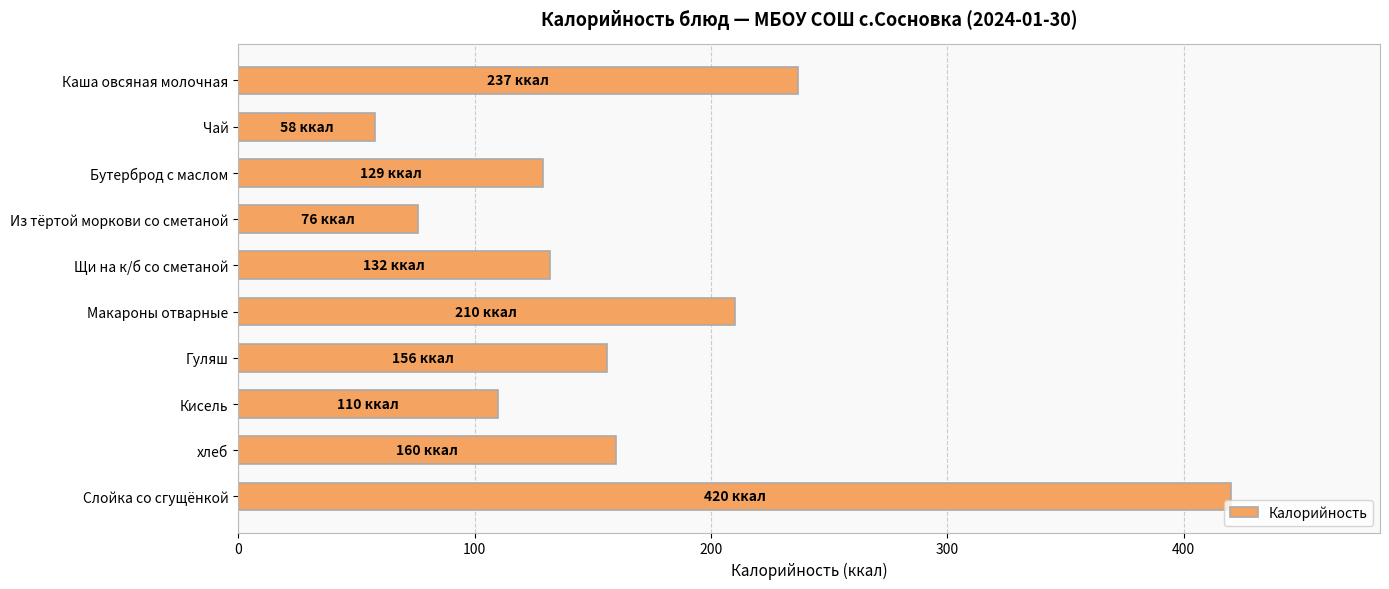

What is the value of the 8th bar from the top?

110